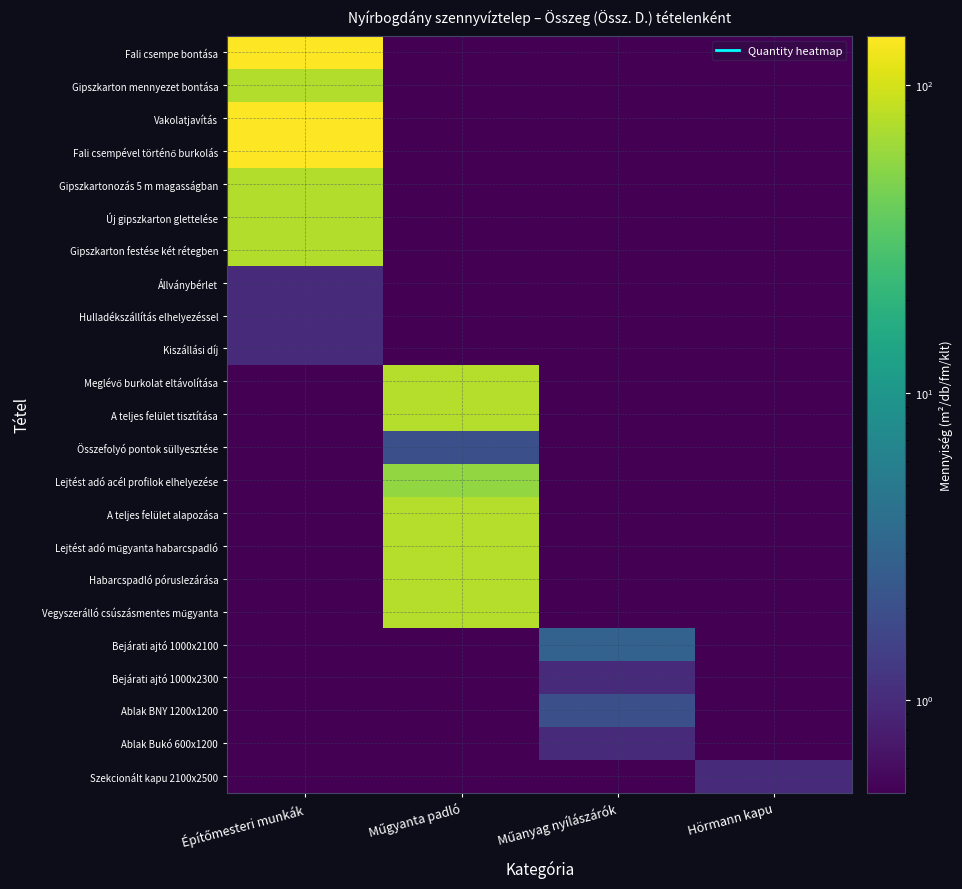

What is the total value across all series at Műanyag nyílászárók?

16.5